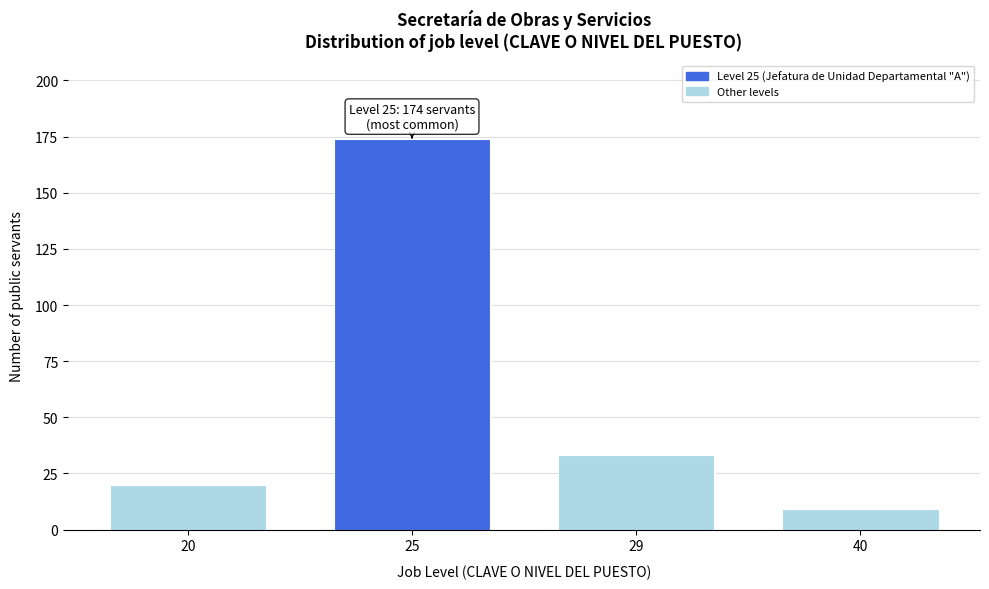

Reading left to right, what are all the values shown in this chart?

20=20	25=174	29=33	40=9